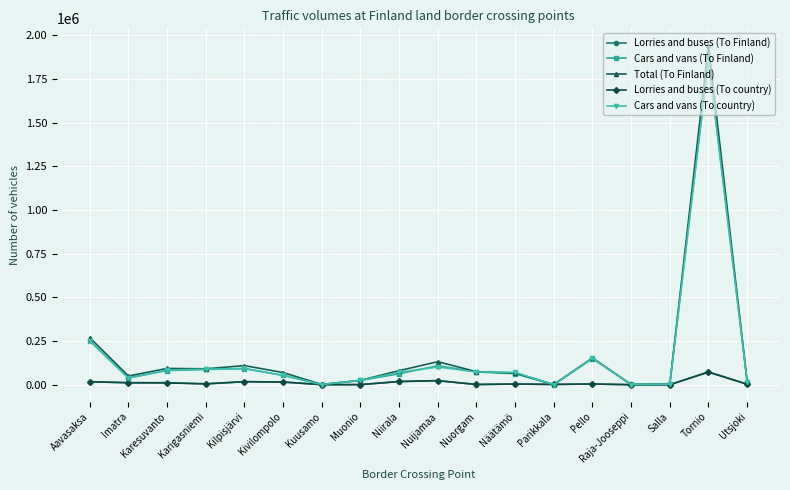

What is the label of the 17th point from the right?

Imatra